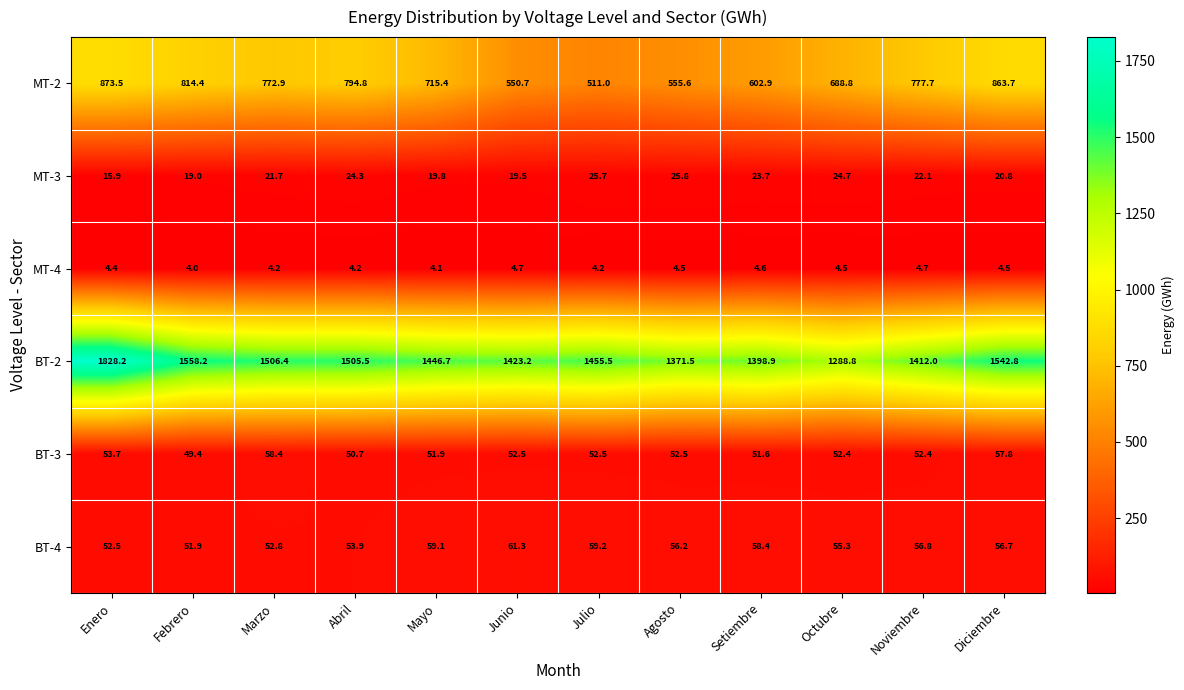

What is the difference between the second highest and minimum values in the MT-2 series?

352.7